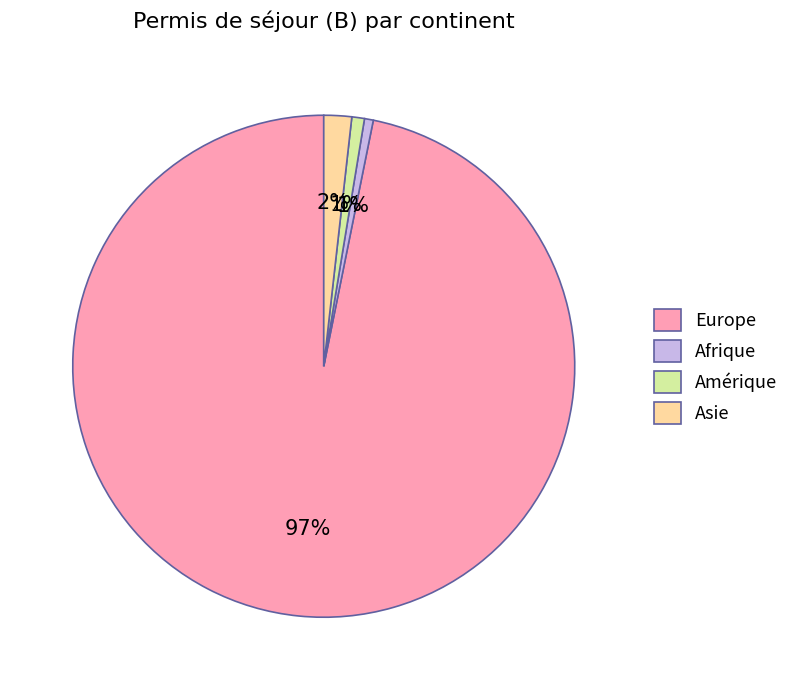

To the nearest percent, what is the average slice percentage?

25%